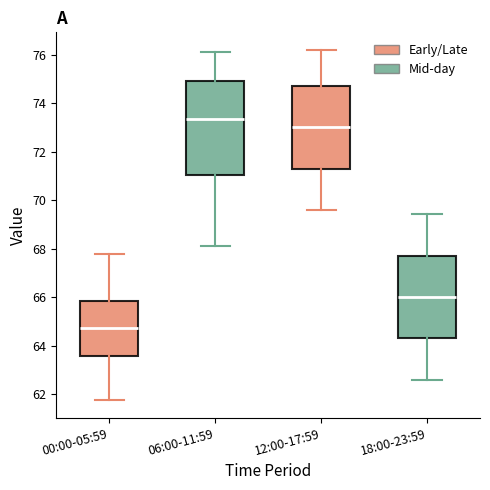

Which box has the lowest median line?

00:00-05:59